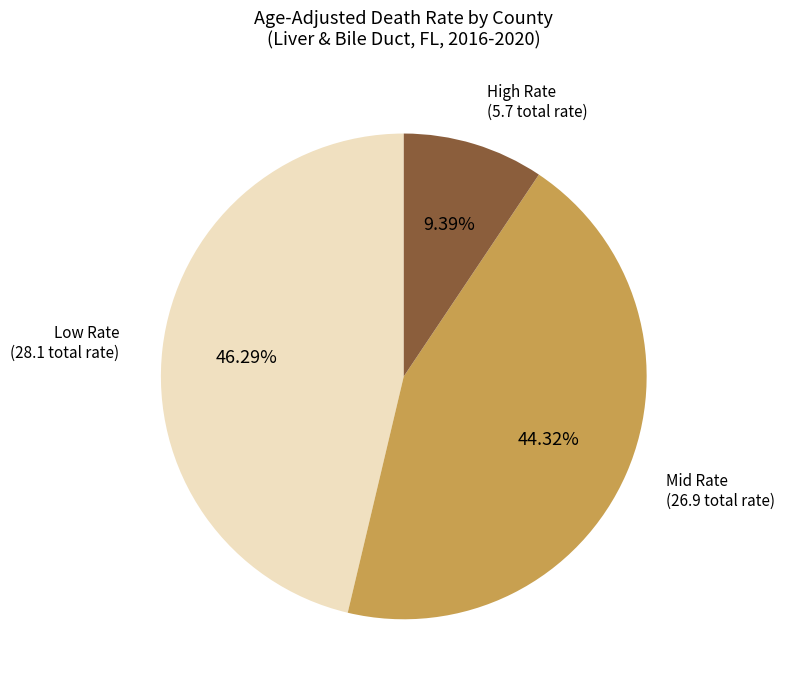

Is there any slice that represents more than half of the pie?

No